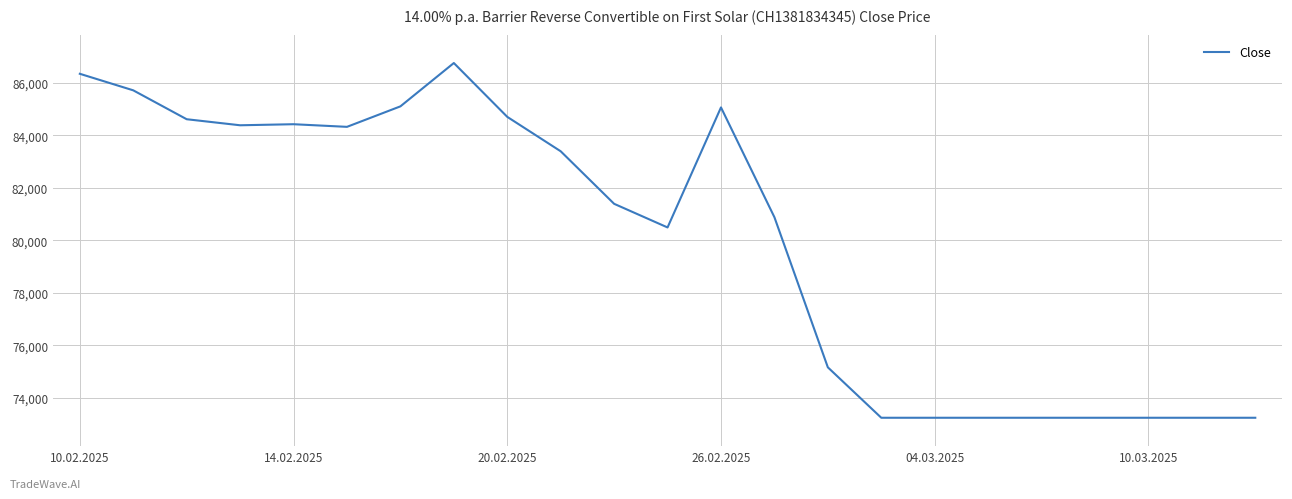

What is the difference between the maximum and minimum values?

13505